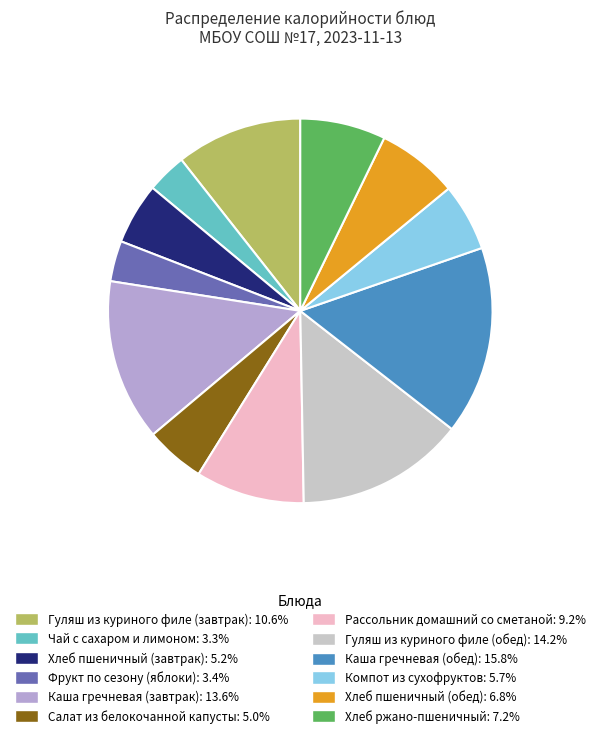

How many slices are in this pie chart?

12